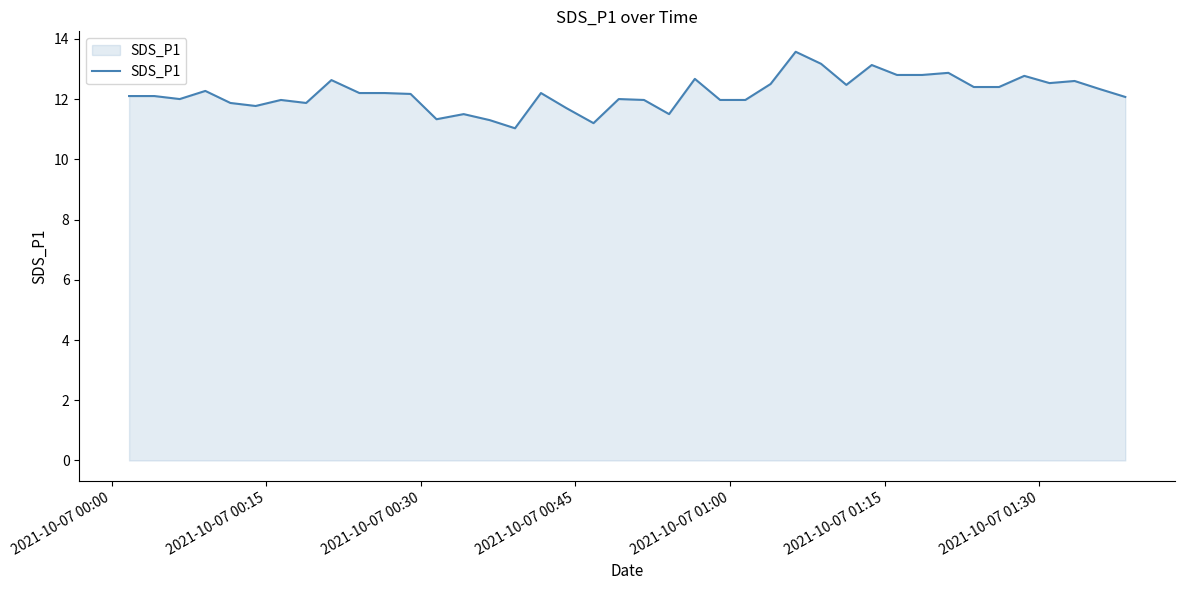

Does the chart display data point markers on the line(s)?

No